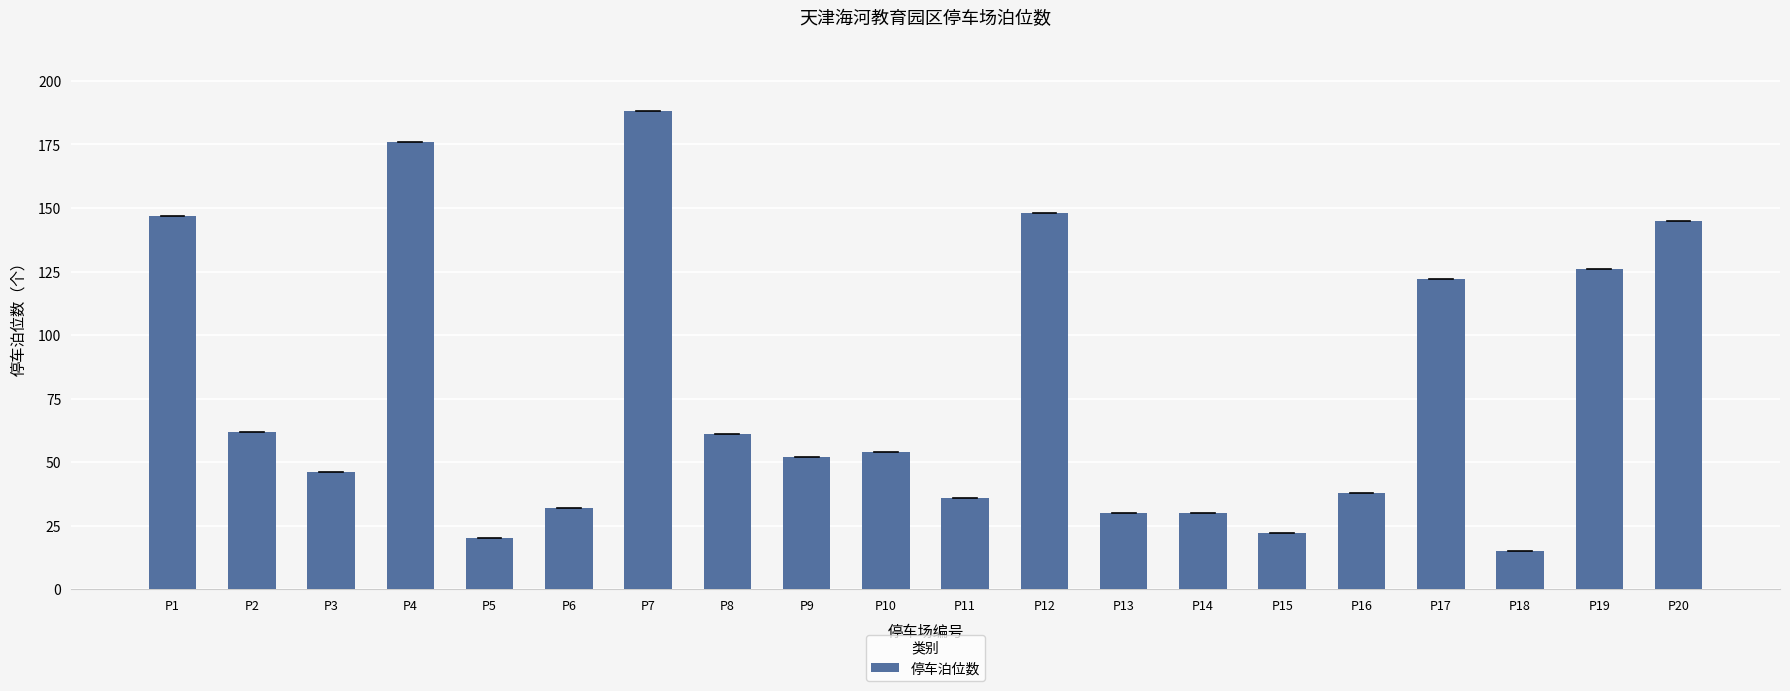

What is the sum of all values?

1550